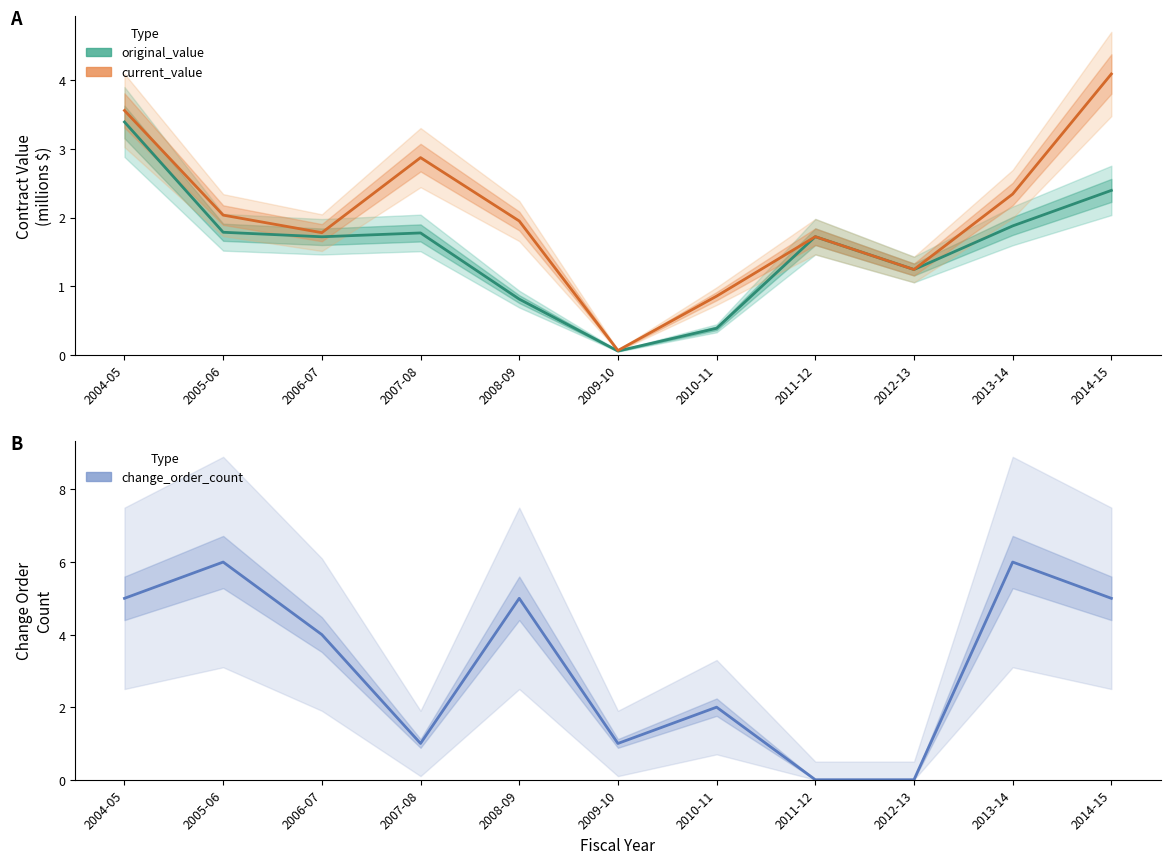

What is the sum of the original_value values at 2006-07 and 2007-08?

3.5